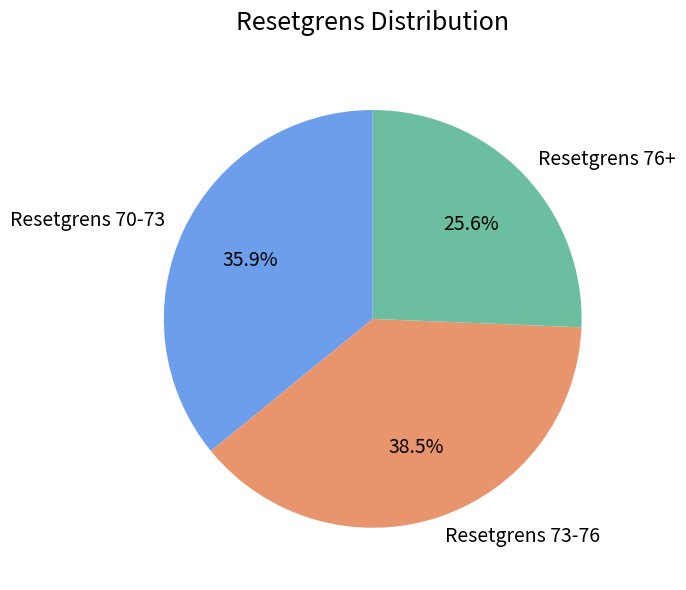

Which slice is the largest?

Resetgrens 73-76